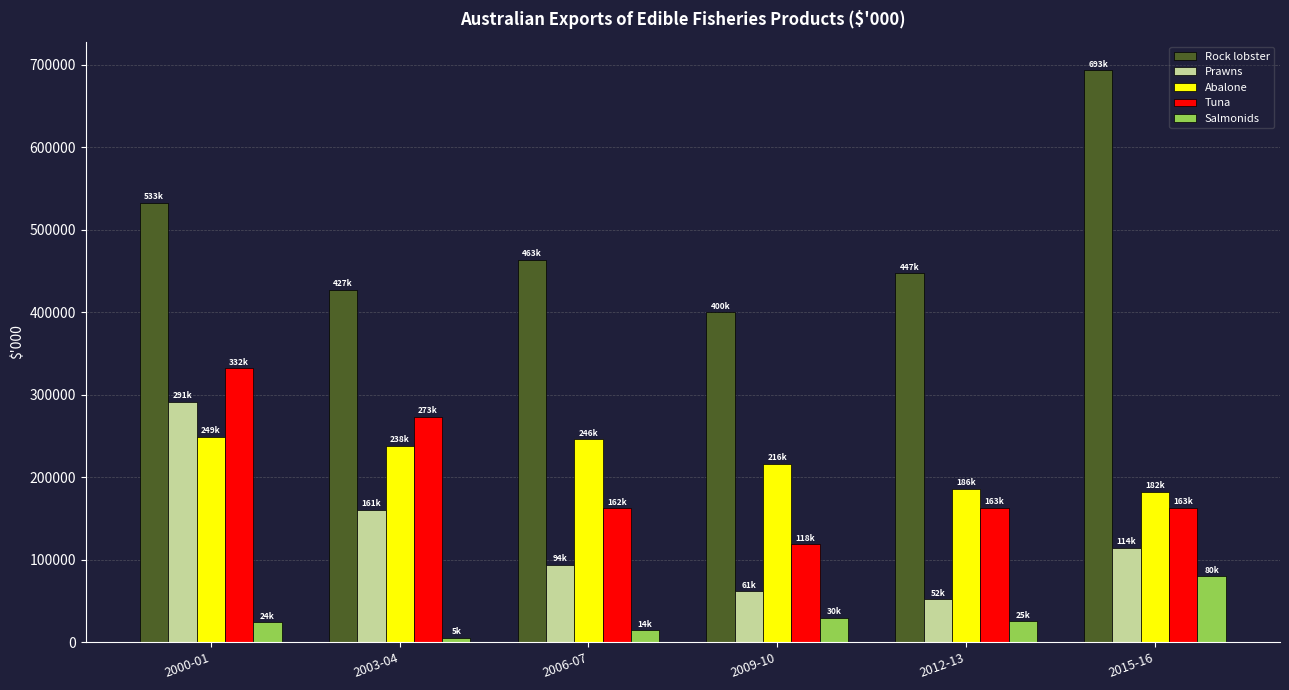

The Prawns series shows 93856.8 at 2009-10. True or false?

False